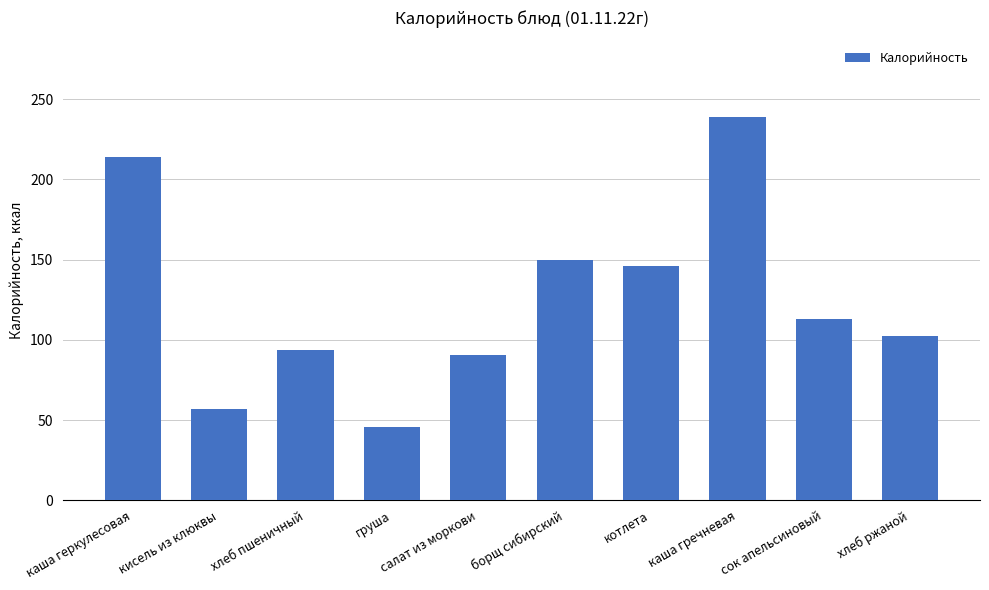

What position from the left is салат из моркови?

5